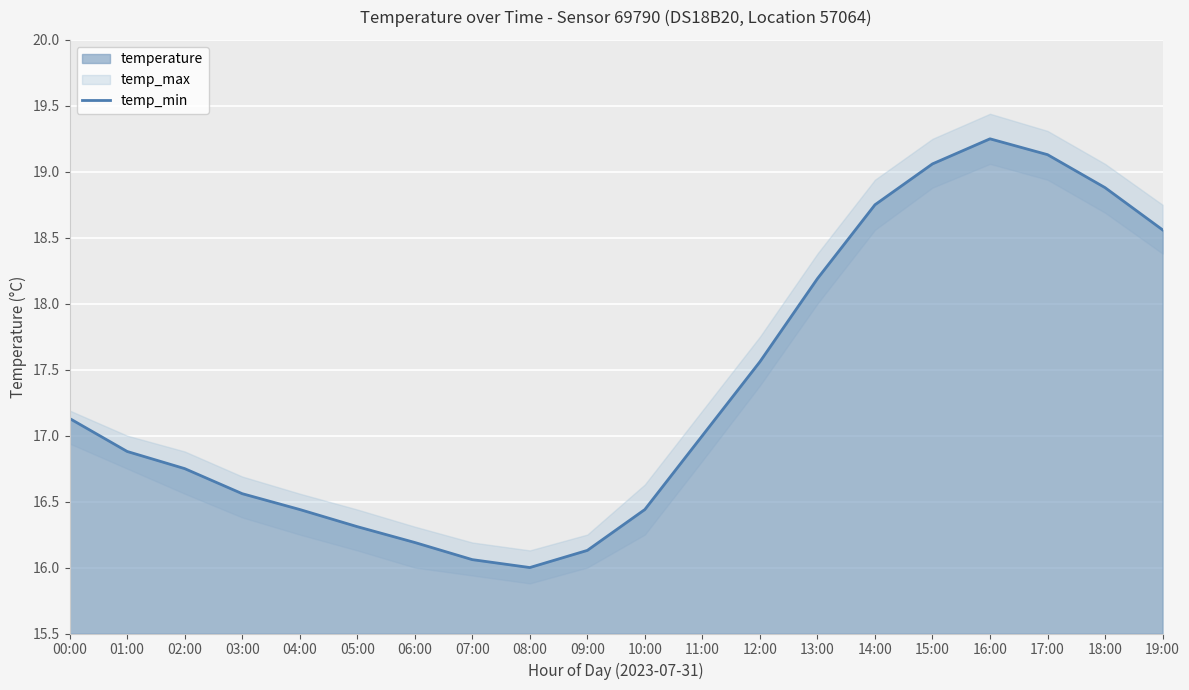

True or false: there are more than 2 points higher than both neighbors.

False